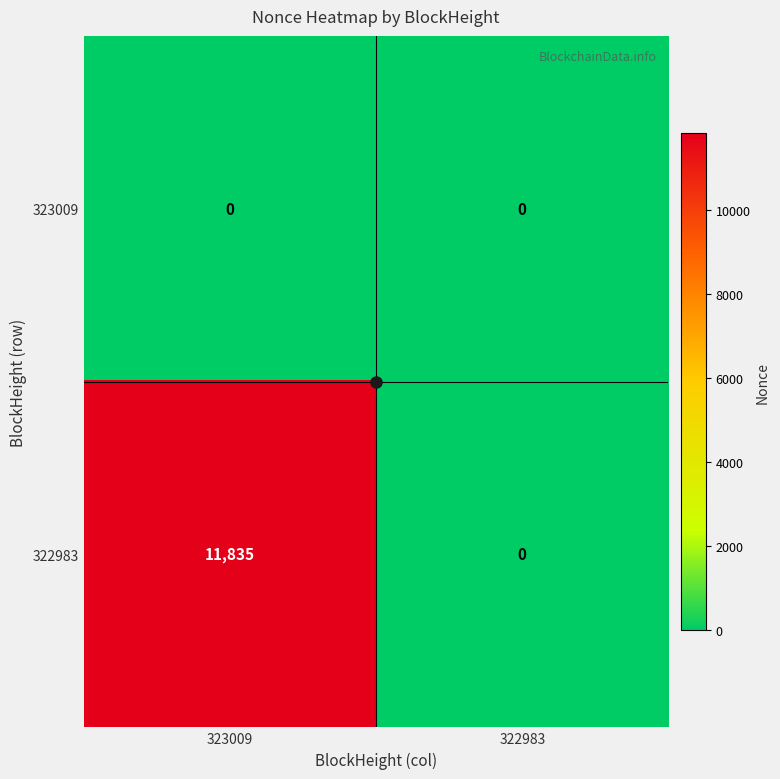

List the series in order of their overall mean, lowest first.

323009, 322983